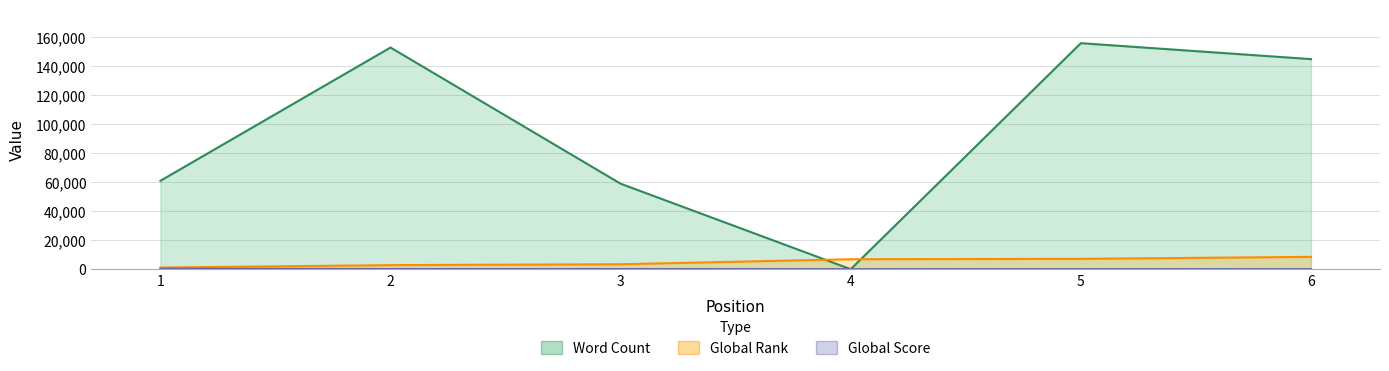

Which series has the widest spread of values?

Word Count